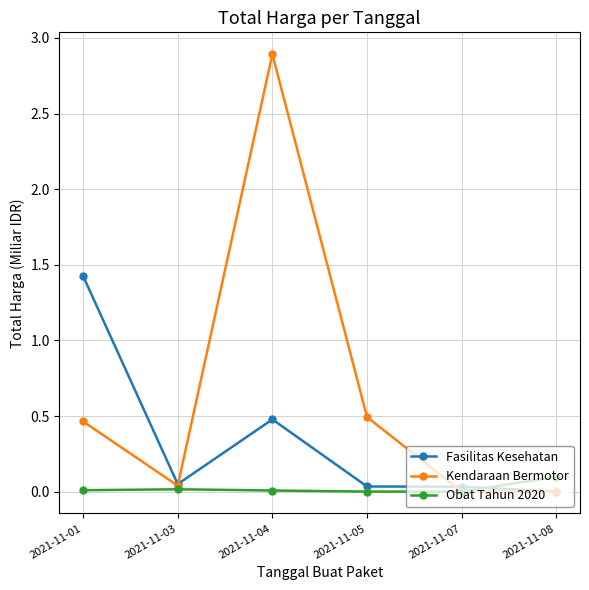

True or false: Kendaraan Bermotor has more than 1 points higher than both neighbors.

False